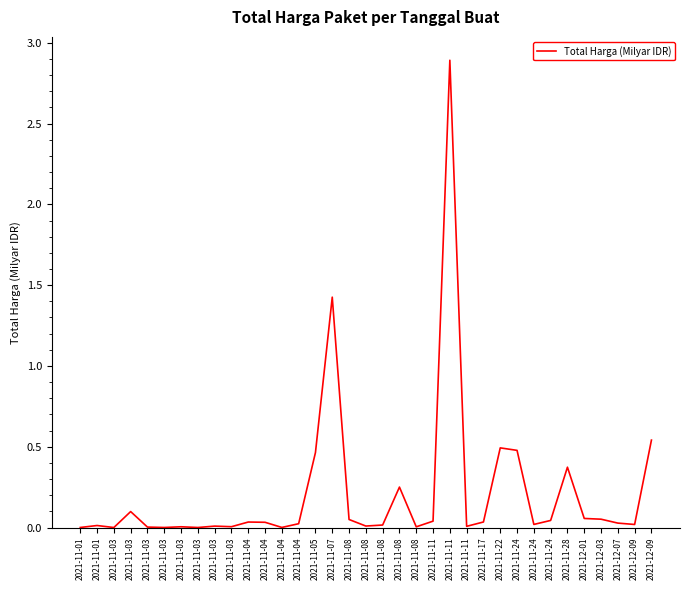

Reading right to left, transcribe all the data shown in this chart.

2021-12-09=0.5	2021-12-09=0.0	2021-12-07=0.0	2021-12-03=0.1	2021-12-01=0.1	2021-11-28=0.4	2021-11-24=0.0	2021-11-24=0.0	2021-11-24=0.5	2021-11-22=0.5	2021-11-17=0.0	2021-11-11=0.0	2021-11-11=2.9	2021-11-11=0.0	2021-11-08=0.0	2021-11-08=0.3	2021-11-08=0.0	2021-11-08=0.0	2021-11-08=0.0	2021-11-07=1.4	2021-11-05=0.5	2021-11-04=0.0	2021-11-04=0.0	2021-11-04=0.0	2021-11-04=0.0	2021-11-03=0.0	2021-11-03=0.0	2021-11-03=0.0	2021-11-03=0.0	2021-11-03=0.0	2021-11-03=0.0	2021-11-03=0.1	2021-11-03=0.0	2021-11-01=0.0	2021-11-01=0.0